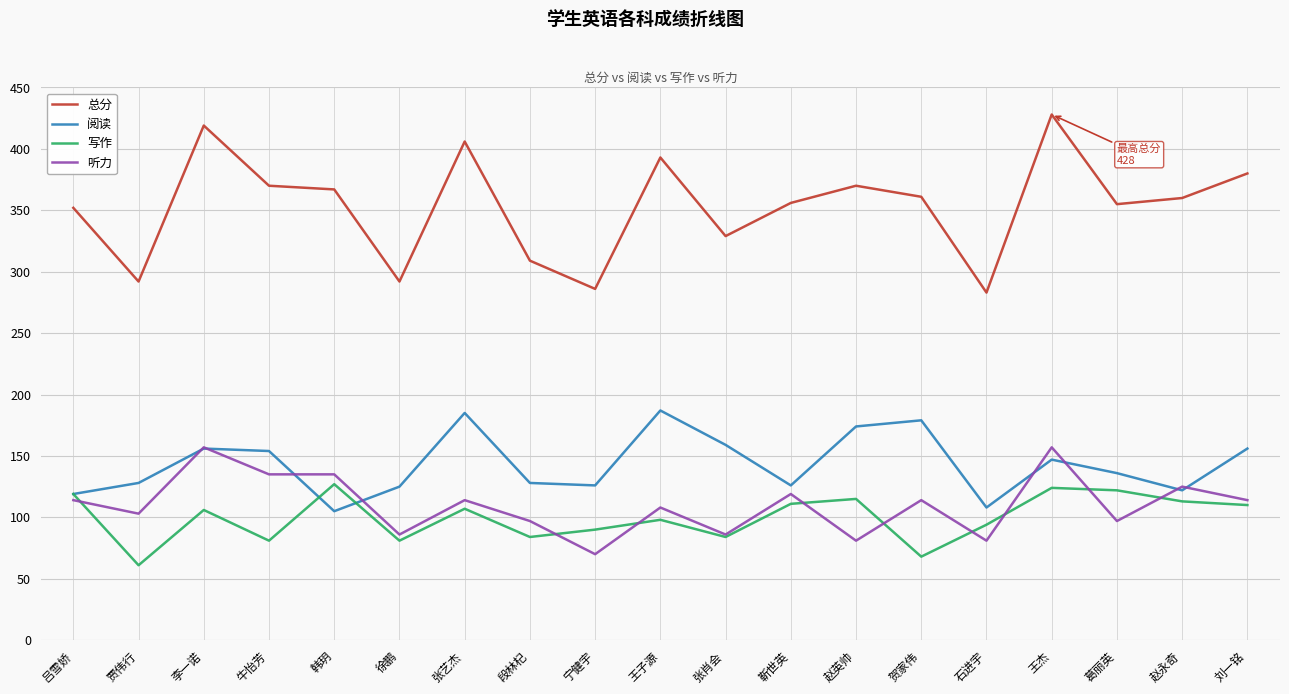

Does the chart display data point markers on the line(s)?

No